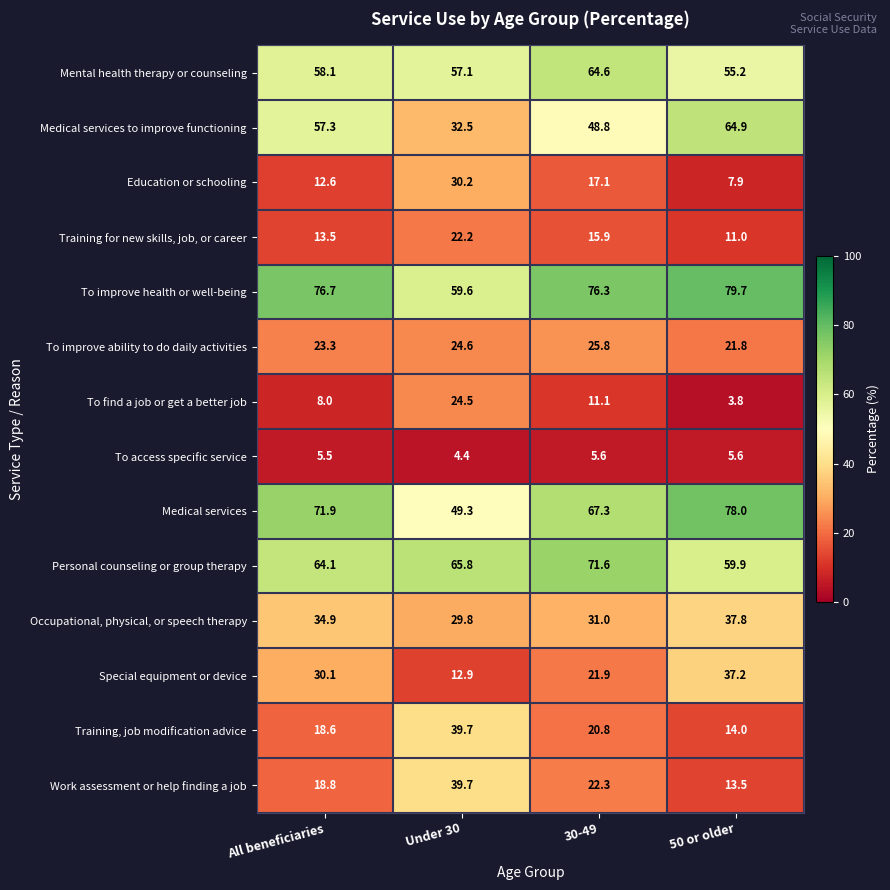

At which category is the sum across all series the highest?

30-49